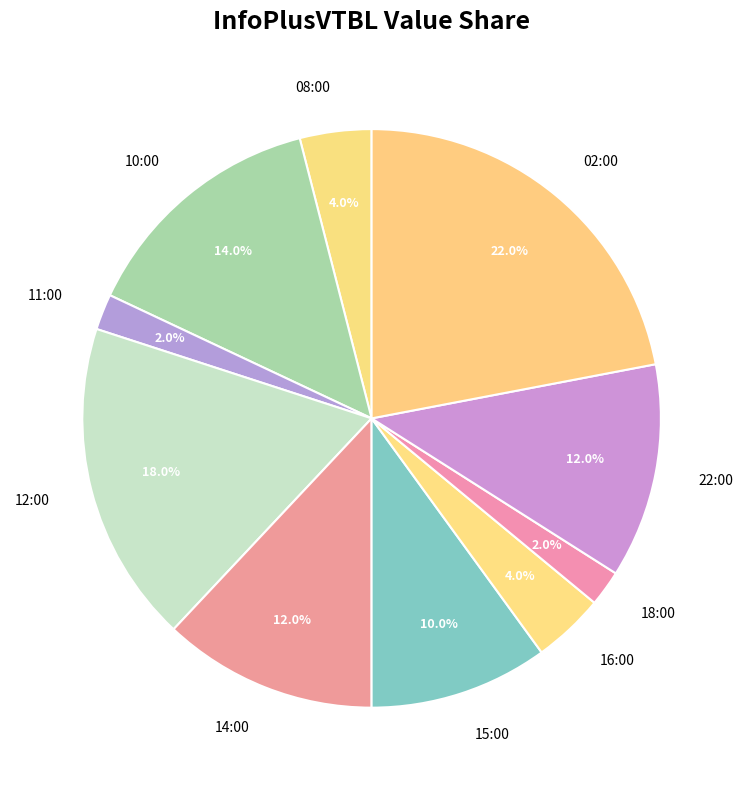

What portion of the pie excludes 11:00?

98.0%